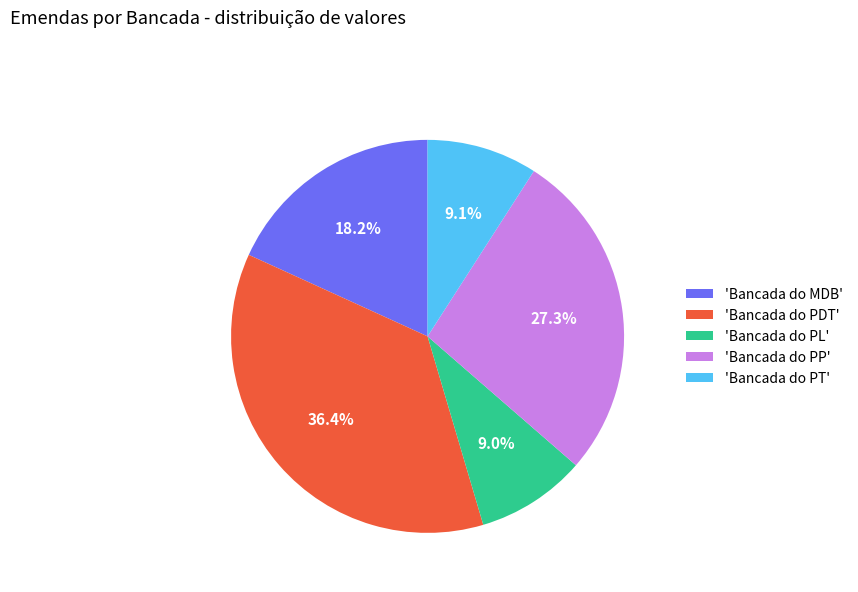

What is the ratio of the value at 'Bancada do PL' to the value at 'Bancada do PP'?

0.3